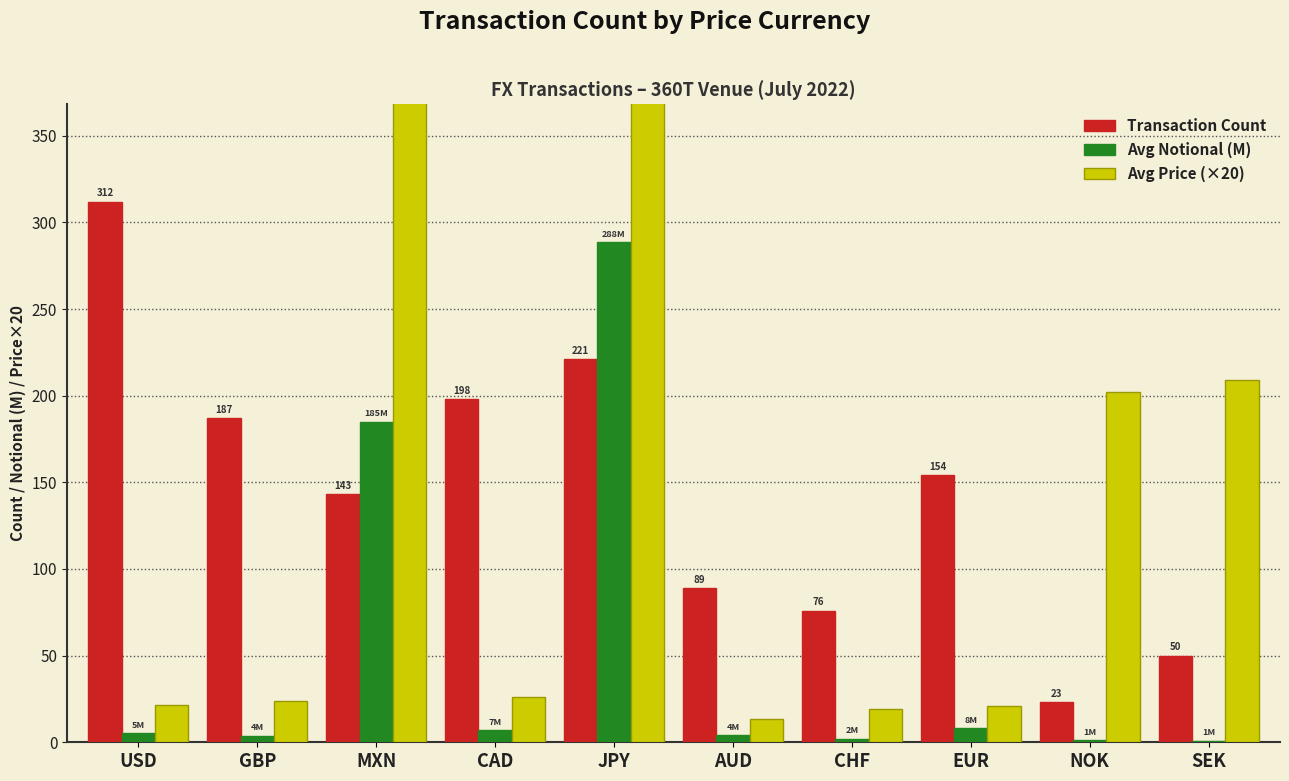

The Avg Notional (M) series shows 185.0 at MXN. True or false?

True